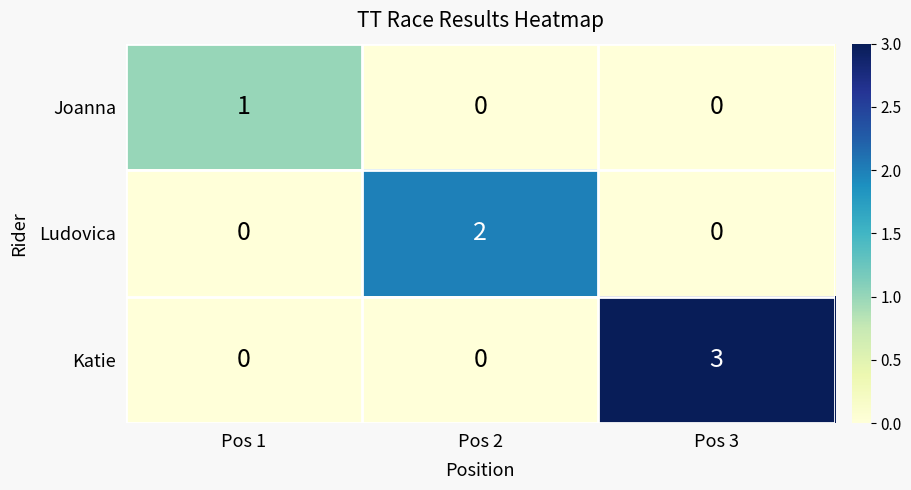

Count the number of categories in the chart.

3